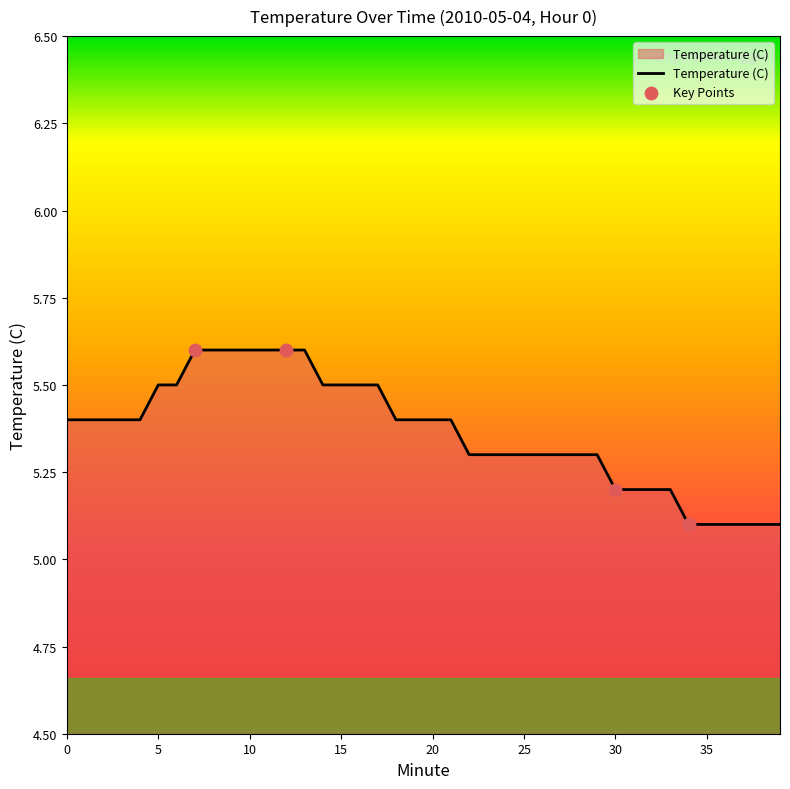

What is the difference between the maximum and minimum values?

0.5